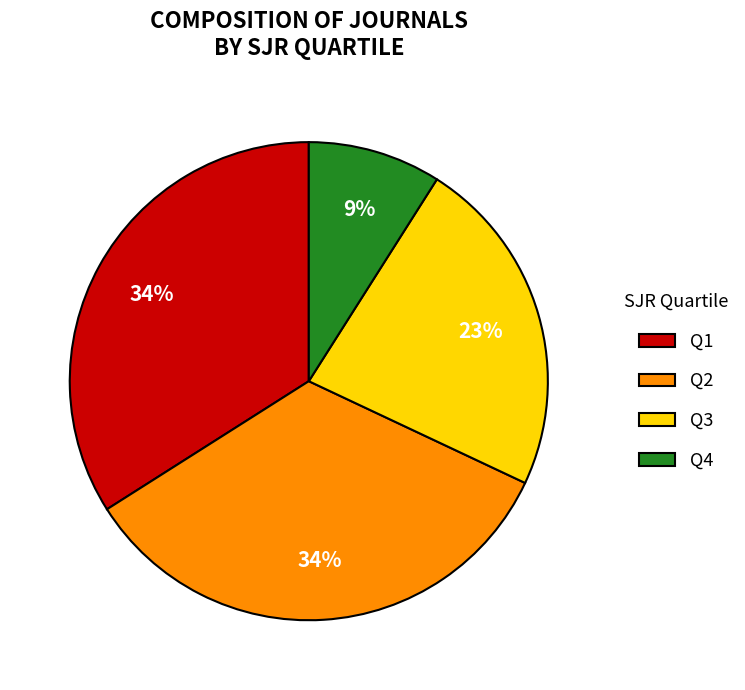

Does any single category account for the majority?

No